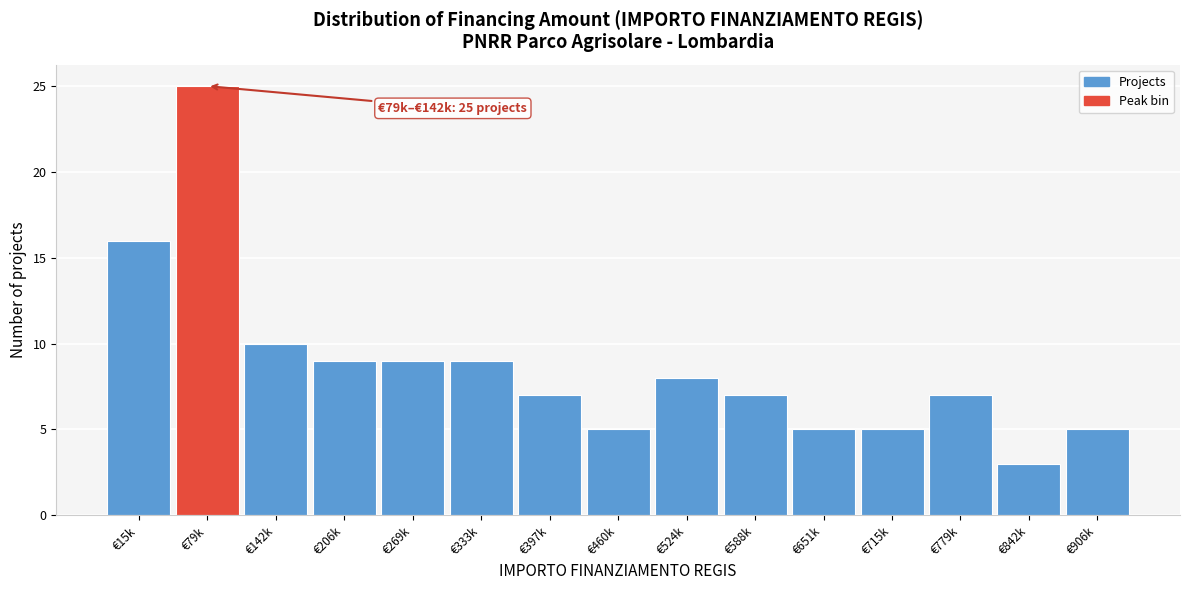

Reading left to right, extract all data points from this chart.

16	25	10	9	9	9	7	5	8	7	5	5	7	3	5